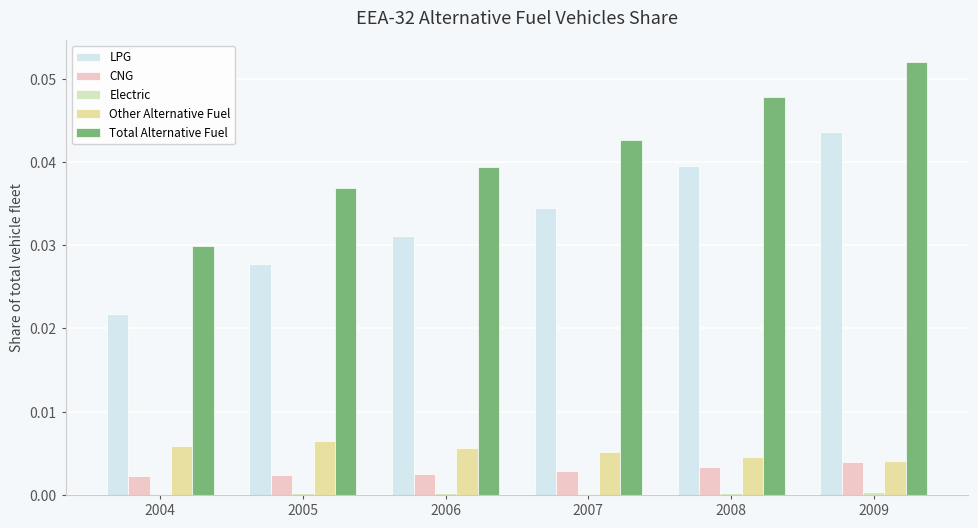

How many distinct data groups are displayed?

5